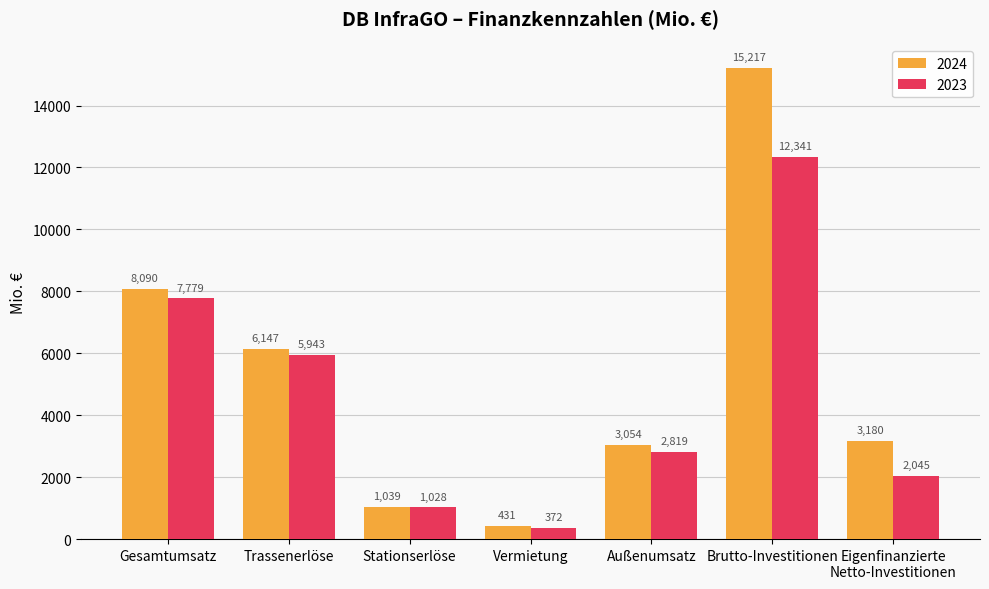

What is the total value across all series at Vermietung?

803